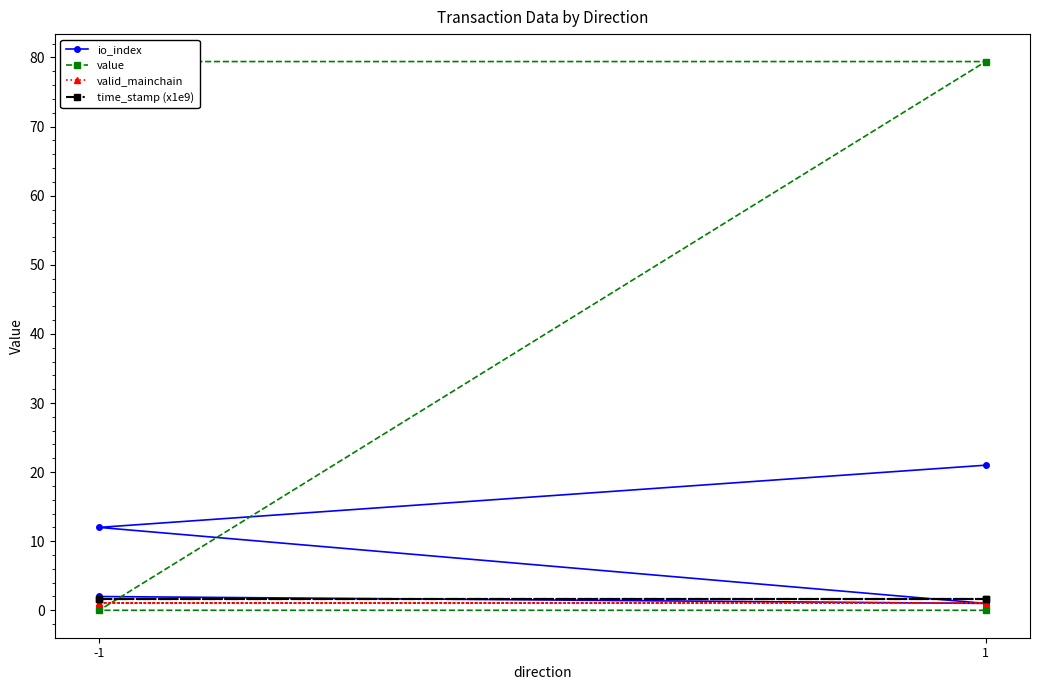

What is the lowest value of the io_index series?

1.0